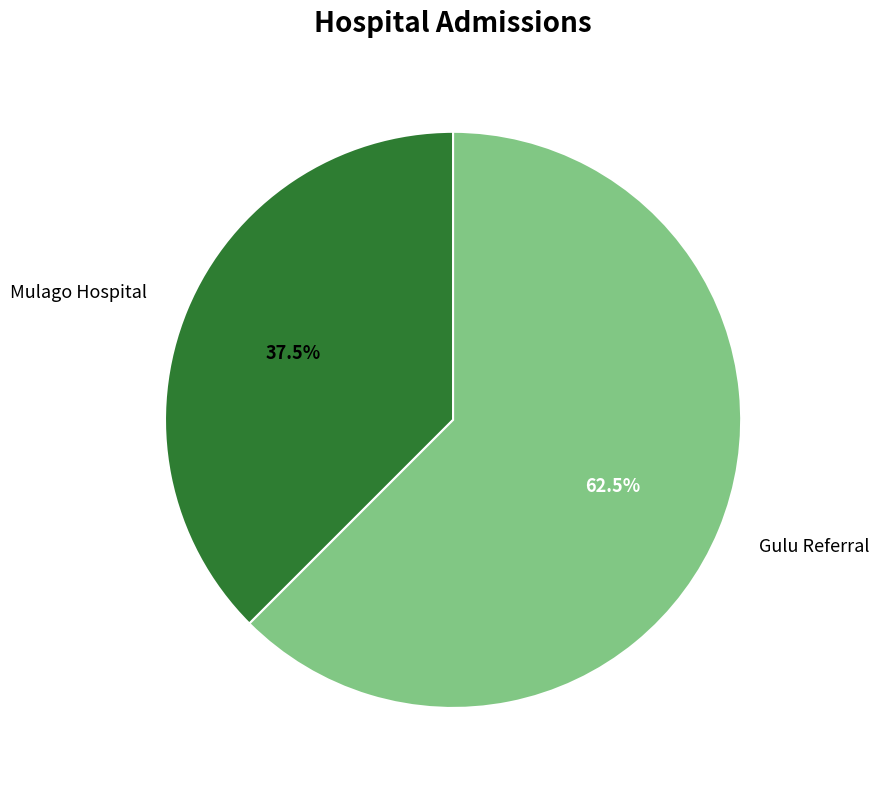

Between Gulu Referral and Mulago Hospital, which is larger?

Gulu Referral